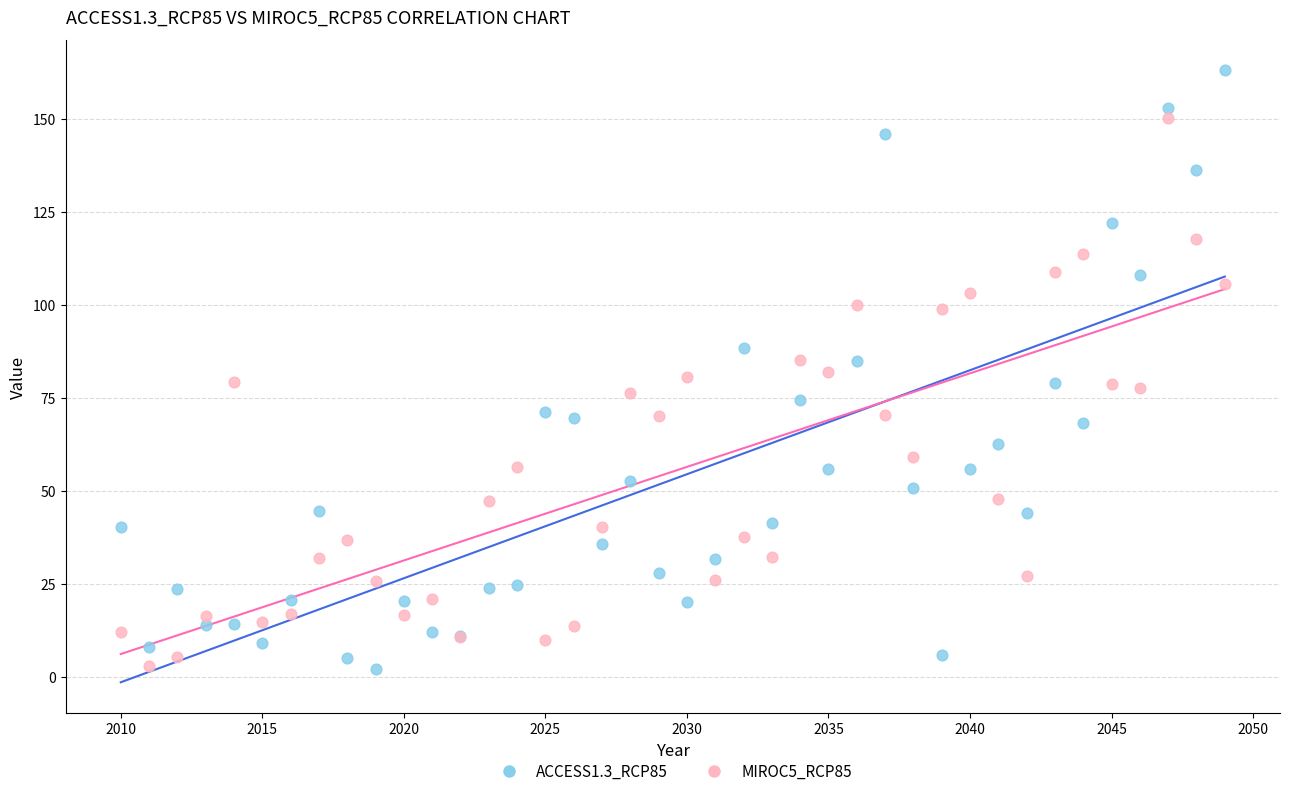

Which series has the largest Y range (max minus min)?

ACCESS1.3_RCP85